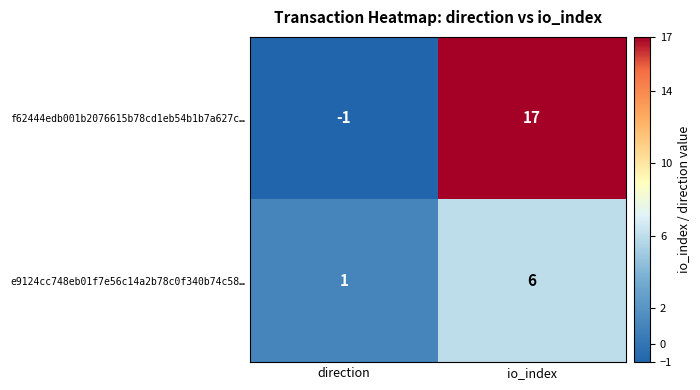

Count the number of data series in this chart.

2